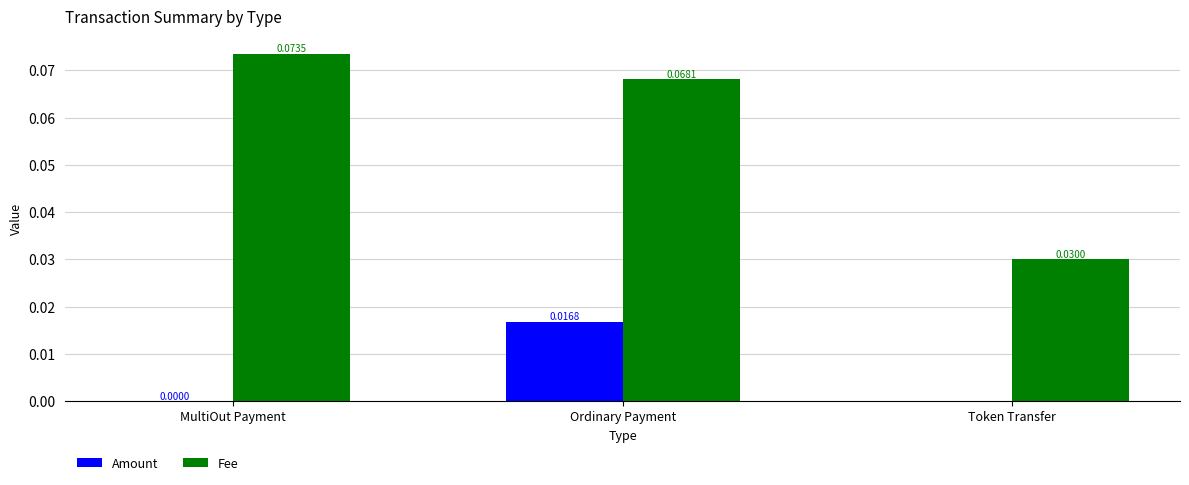

Which series has the largest total across all categories?

Fee